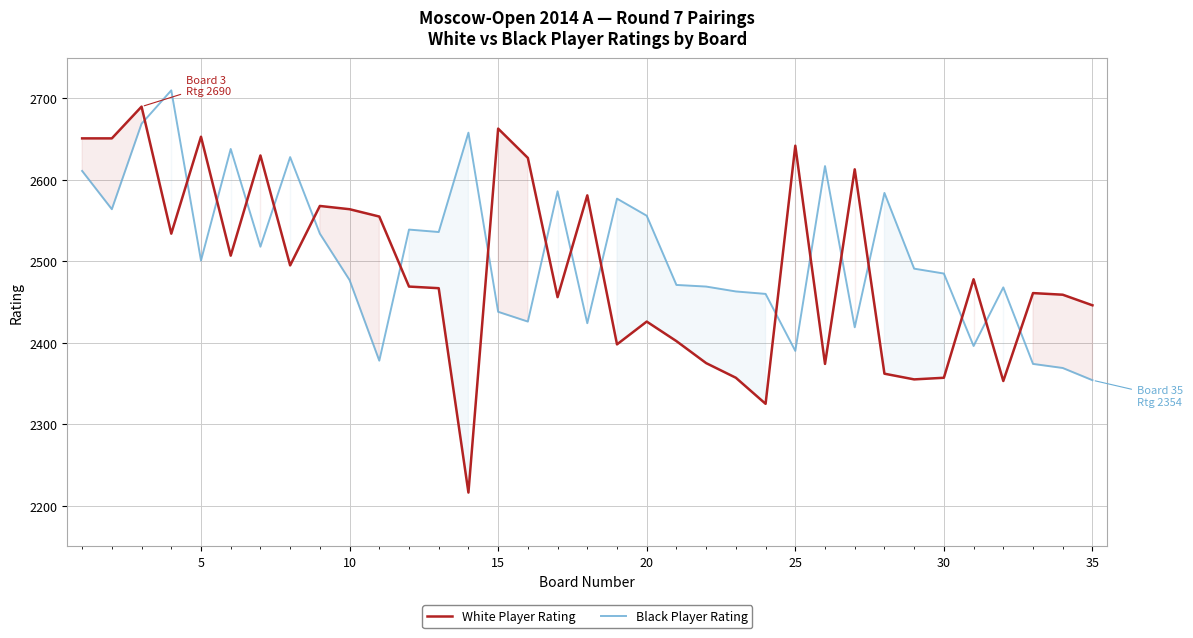

At how many categories does at least one series exceed 2616?

13